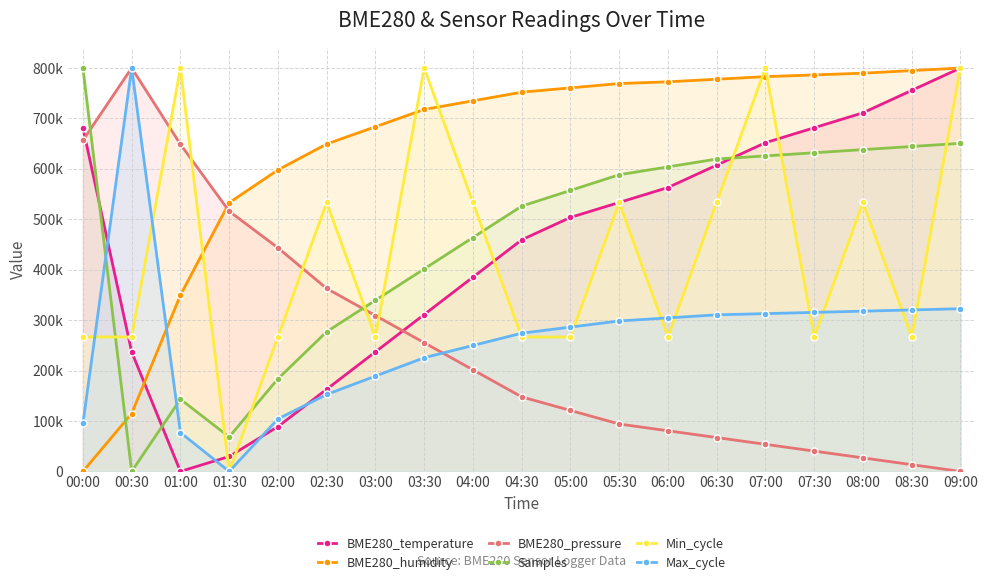

Where do BME280_humidity and Samples first cross each other?

00:00 and 00:30